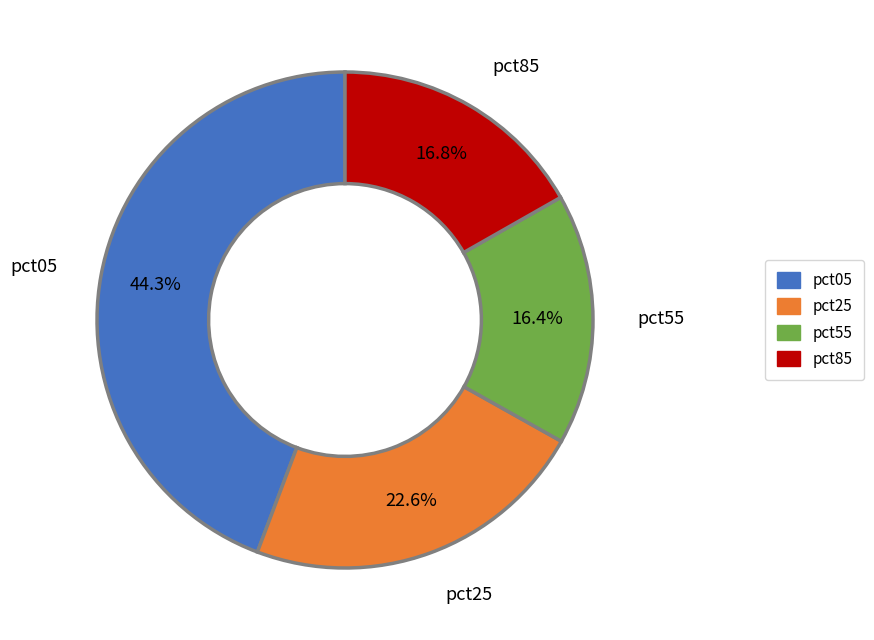

Does any single category account for the majority?

No